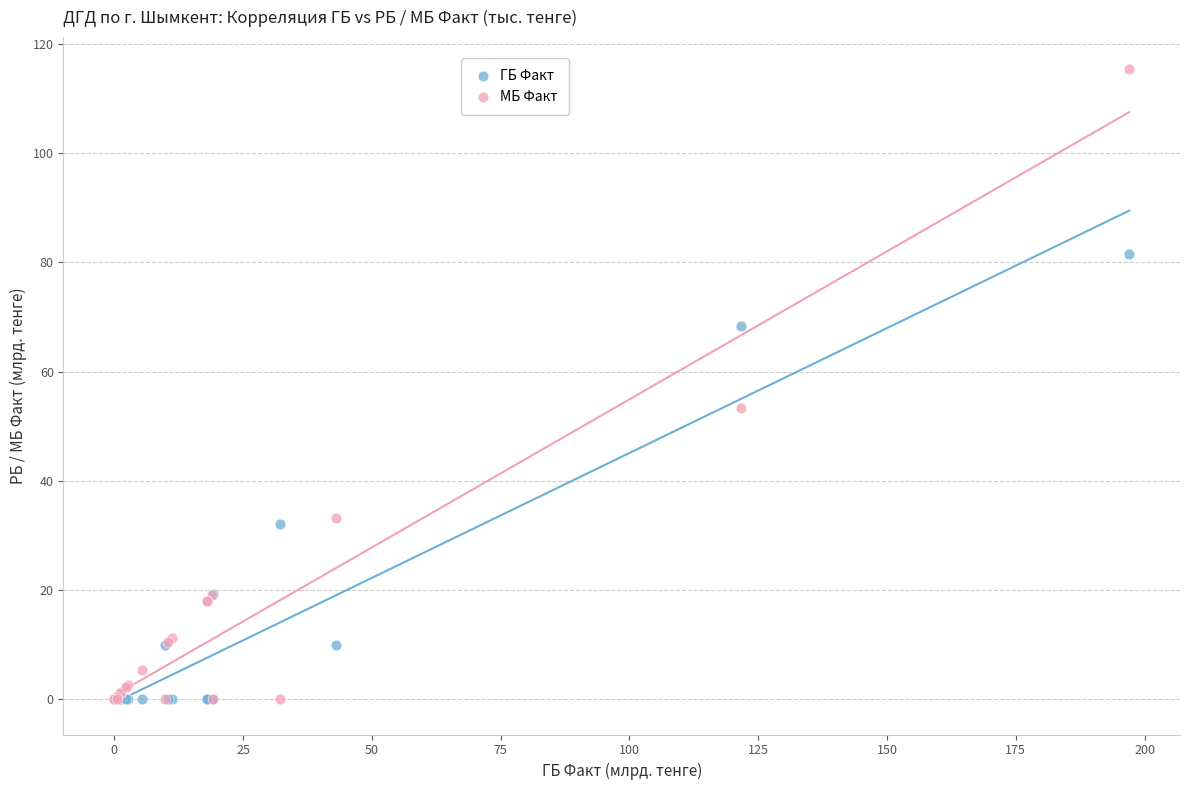

Which series contains the highest Y value?

МБ Факт